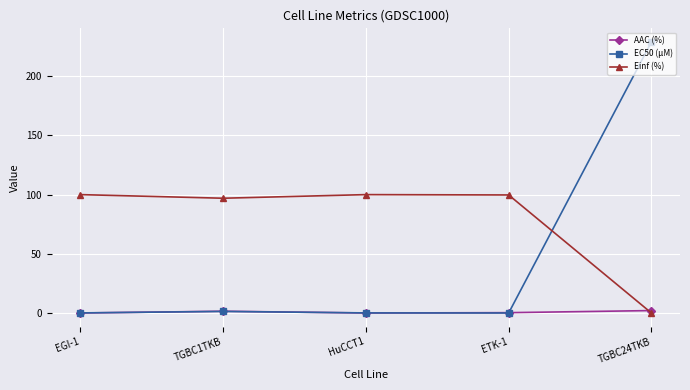

True or false: EC50 (µM) has more than 0 points higher than both neighbors.

True